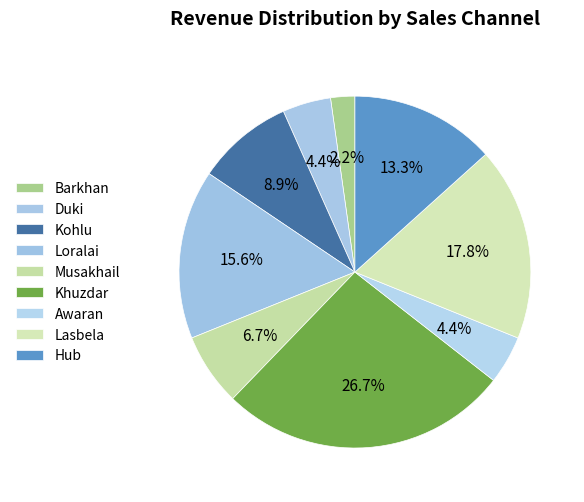

The Lasbela slice represents 5% of the pie. True or false?

False